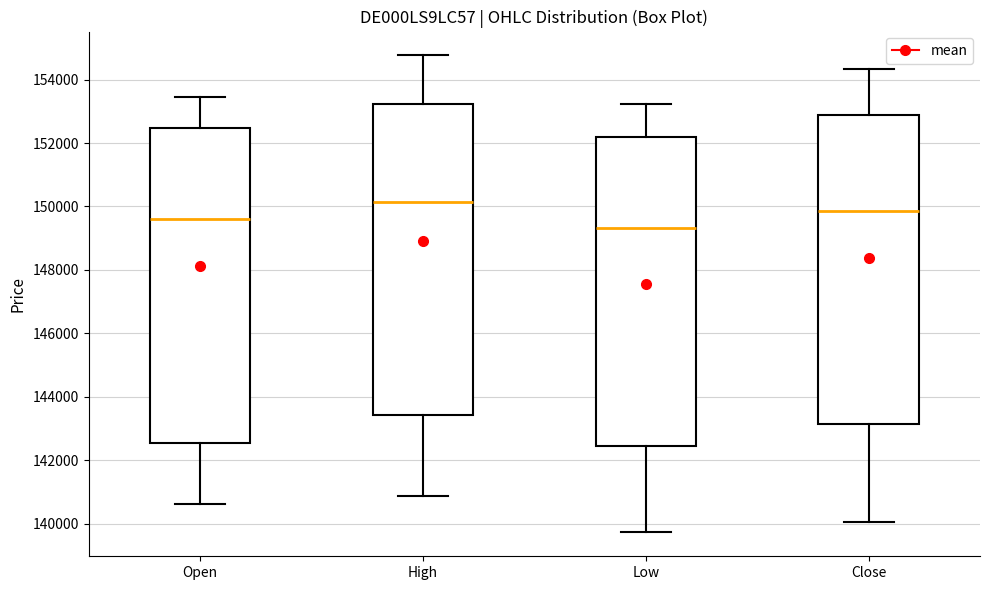

Which box has the lowest median line?

Low